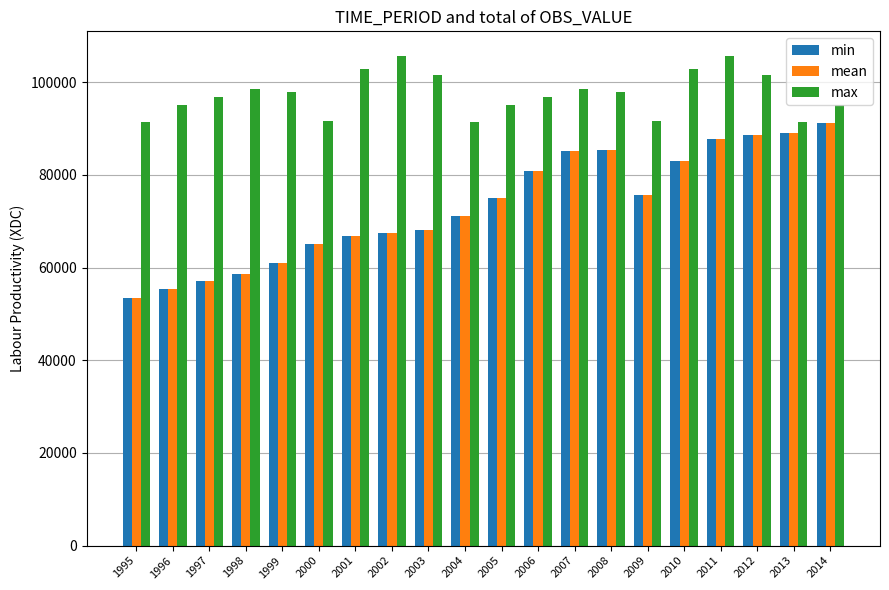

At how many categories does at least one series exceed 78179?

20